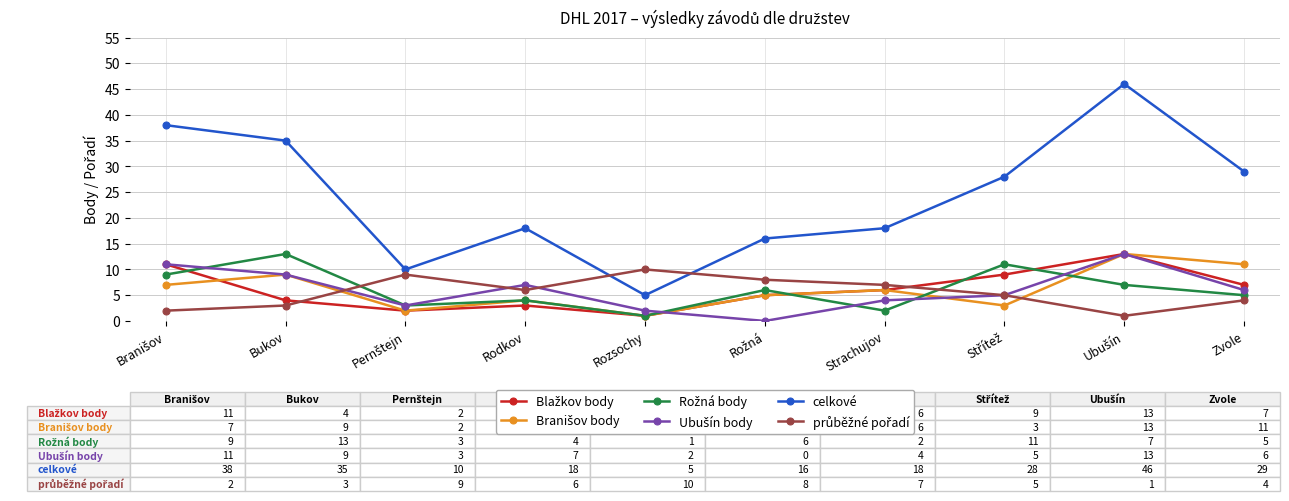

Which series has the largest range (max minus min)?

celkové